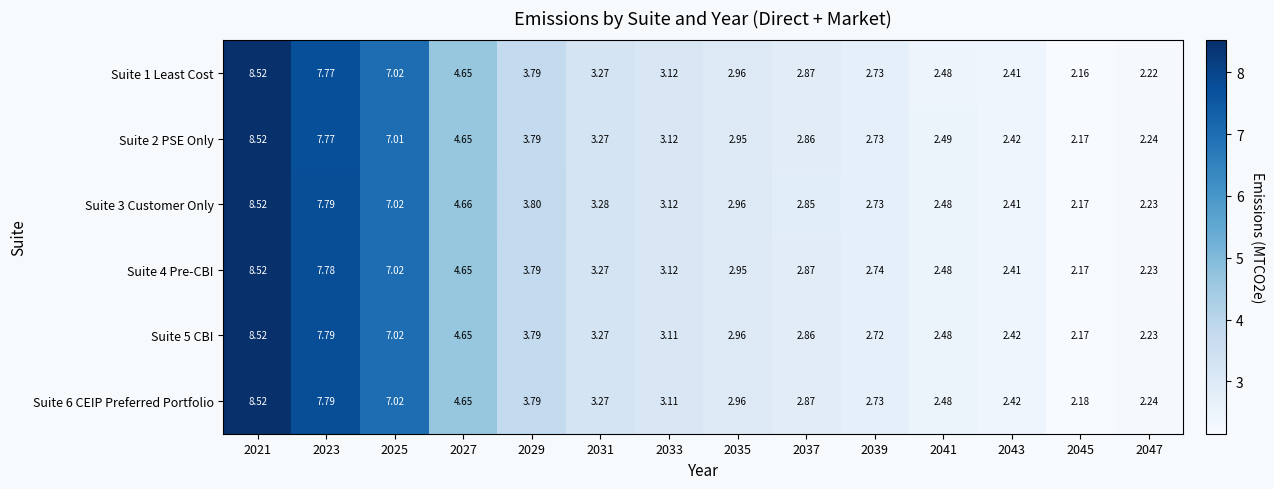

Is the value of Suite 1 Least Cost at 2039 greater than the value of Suite 4 Pre-CBI at 2039?

No